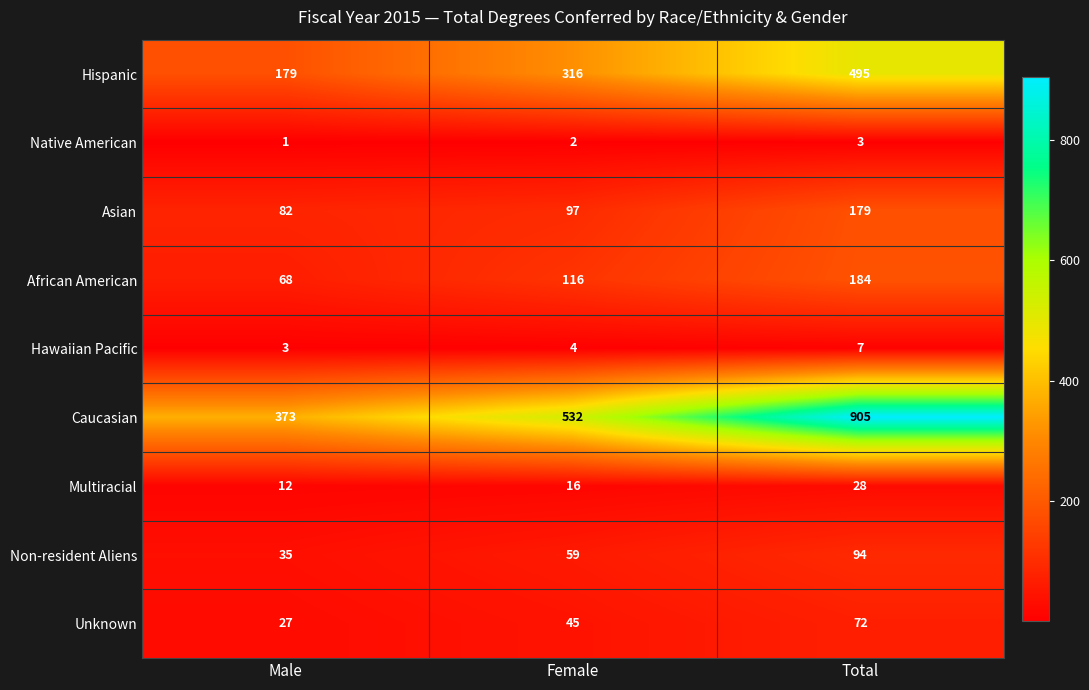

What is the total value across all series at Male?

780